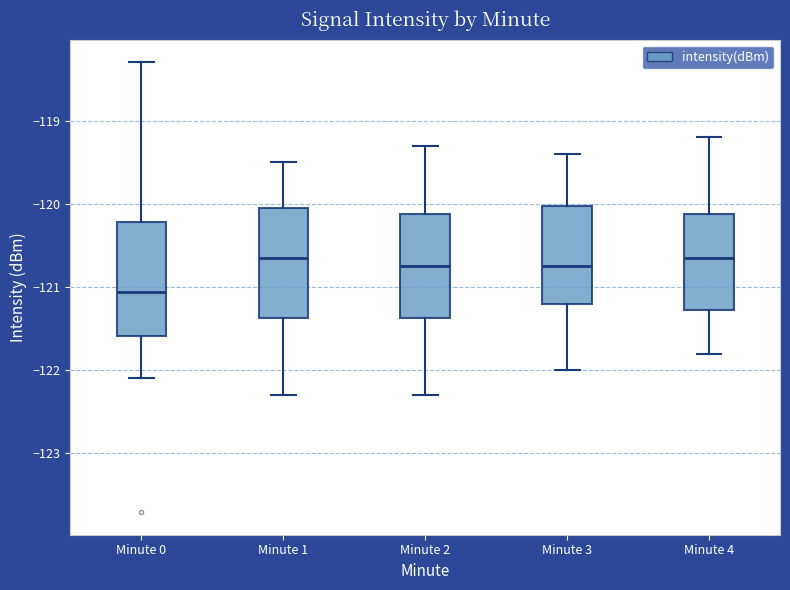

Where does the upper whisker of the box for Minute 1 end on the y-axis? The values are not printed on the chart, so give them approximately, as read against the axis.

-119.5